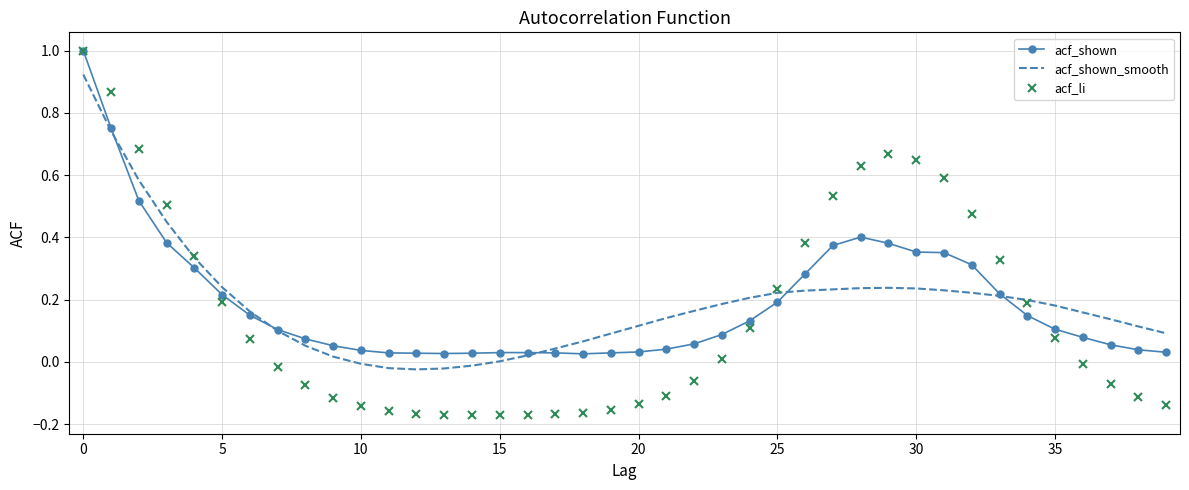

Which series has the widest spread of values?

acf_li